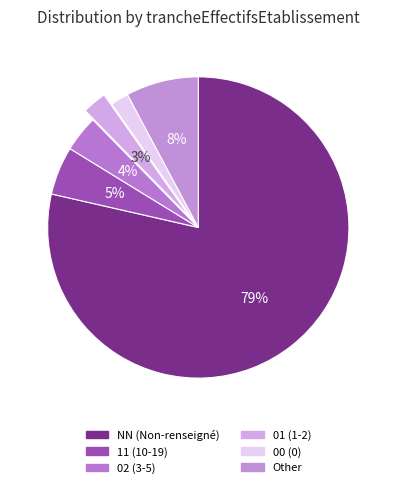

Which has a higher value, Other or 01?

Other